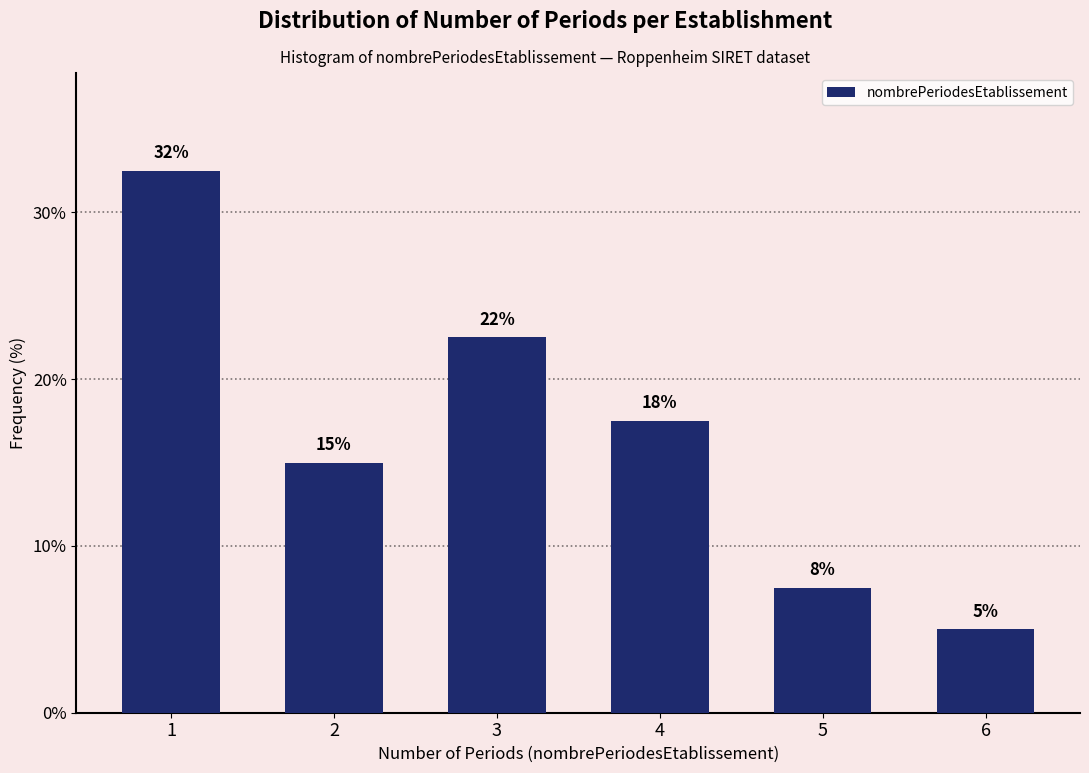

Are the bars horizontal?

No